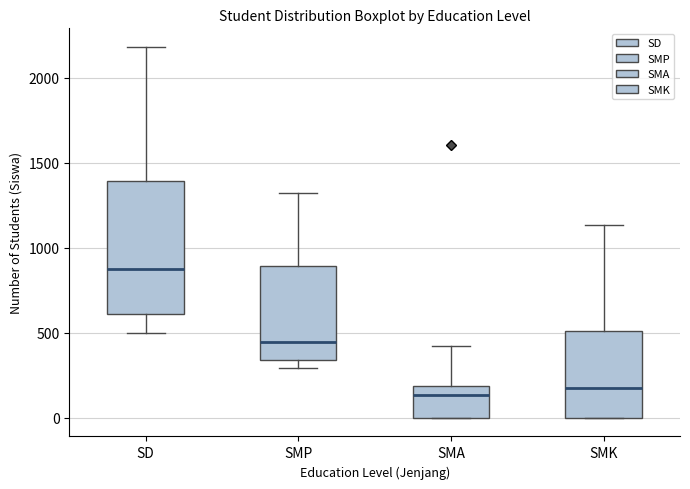

Where is the upper edge of the box for SMK on the y-axis? The values are not printed on the chart, so give them approximately, as read against the axis.

500